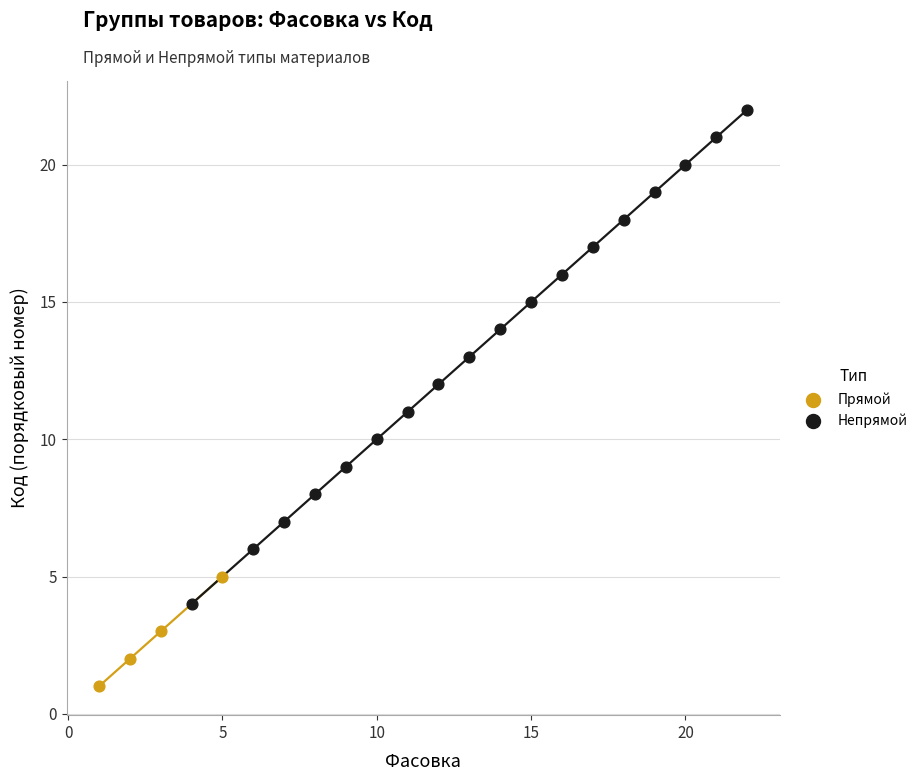

Which series contains the highest Y value?

Непрямой